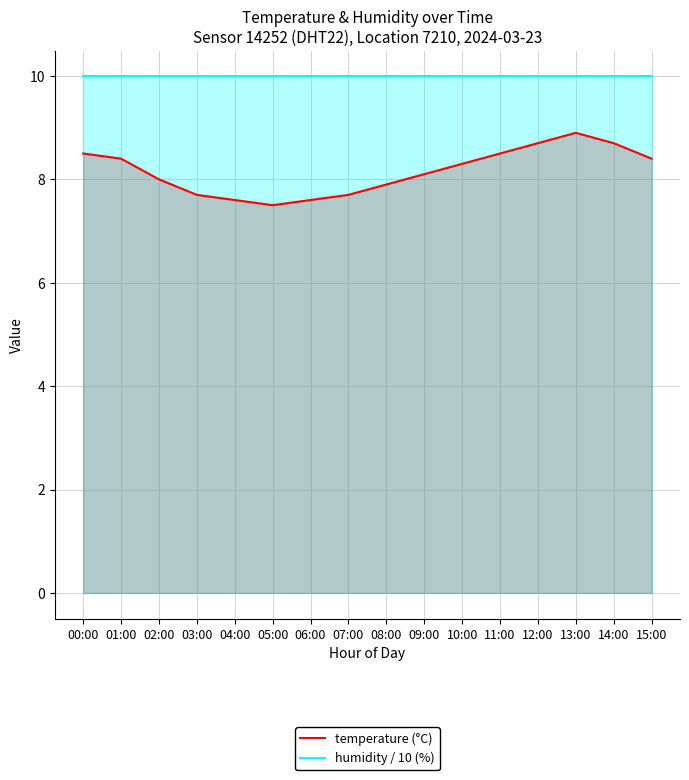

Count the number of categories in the chart.

16